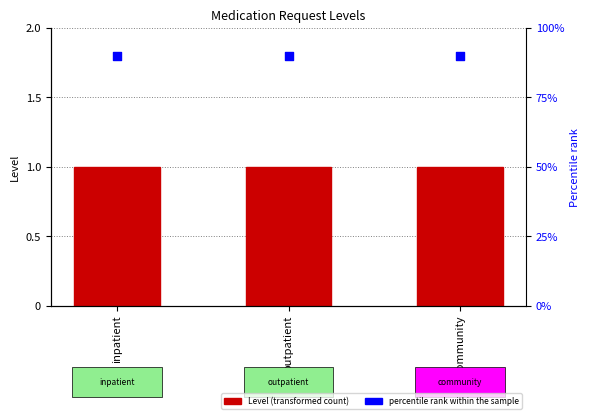

What is the total value across all series at inpatient?

2.8